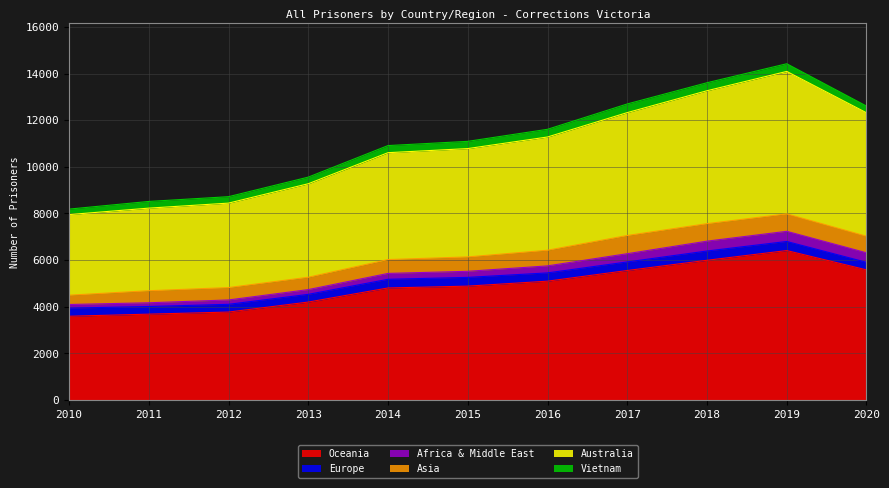

The Oceania series shows 1019 at 2013. True or false?

False